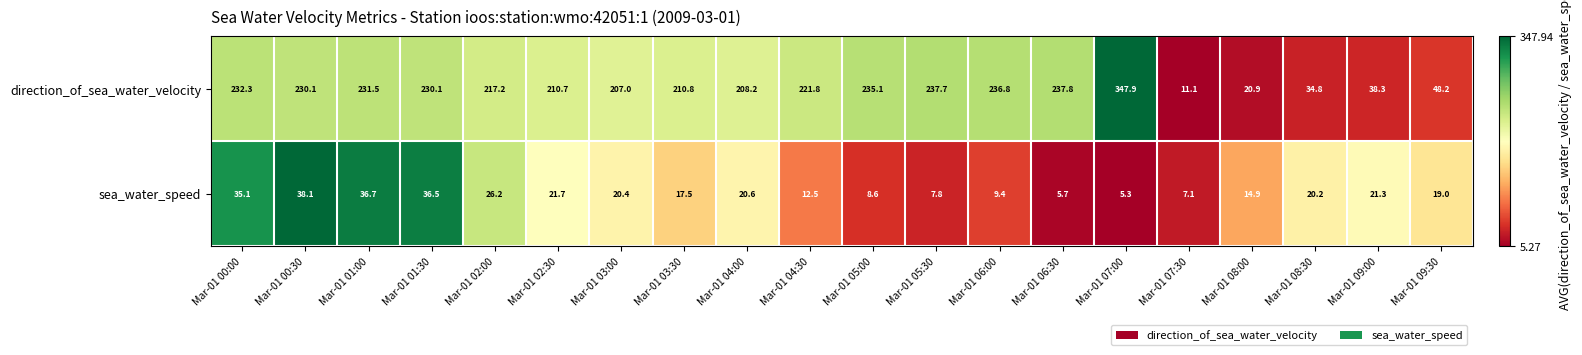

Rank the series at Mar-01 07:00 from lowest to highest value.

sea_water_speed, direction_of_sea_water_velocity